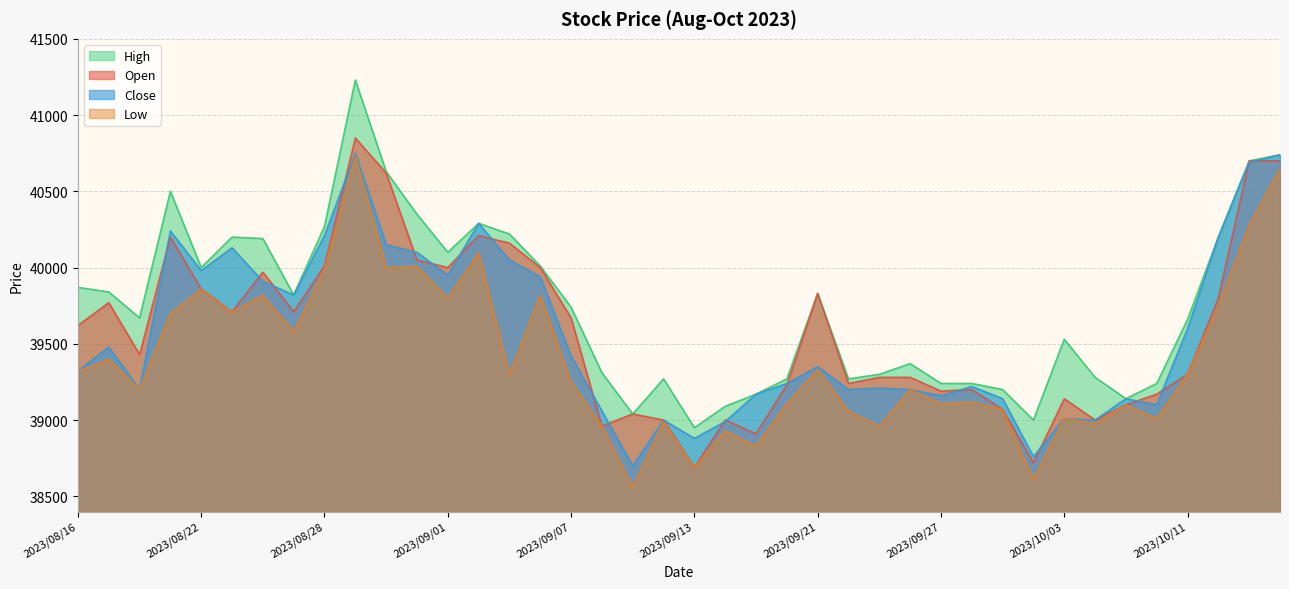

Reading left to right, transcribe all the data shown in this chart.

Open: 2023/08/16=39620	2023/08/17=39770	2023/08/18=39430	2023/08/21=40200	2023/08/22=39860	2023/08/23=39710	2023/08/24=39970	2023/08/25=39710	2023/08/28=40010	2023/08/29=40850	2023/08/30=40620	2023/08/31=40050	2023/09/01=40000	2023/09/04=40210	2023/09/05=40160	2023/09/06=40000	2023/09/07=39670	2023/09/08=38960	2023/09/11=39040	2023/09/12=39000	2023/09/13=38690	2023/09/14=39000	2023/09/19=38910	2023/09/20=39230	2023/09/21=39830	2023/09/22=39240	2023/09/25=39280	2023/09/26=39280	2023/09/27=39190	2023/09/28=39200	2023/09/29=39070	2023/10/02=38720	2023/10/03=39140	2023/10/04=39000	2023/10/05=39100	2023/10/10=39170	2023/10/11=39300	2023/10/12=39800	2023/10/13=40700	2023/10/16=40700
High: 2023/08/16=39870	2023/08/17=39840	2023/08/18=39670	2023/08/21=40500	2023/08/22=40000	2023/08/23=40200	2023/08/24=40190	2023/08/25=39820	2023/08/28=40270	2023/08/29=41230	2023/08/30=40630	2023/08/31=40350	2023/09/01=40100	2023/09/04=40290	2023/09/05=40220	2023/09/06=40010	2023/09/07=39740	2023/09/08=39310	2023/09/11=39040	2023/09/12=39270	2023/09/13=38950	2023/09/14=39090	2023/09/19=39170	2023/09/20=39270	2023/09/21=39830	2023/09/22=39270	2023/09/25=39300	2023/09/26=39370	2023/09/27=39240	2023/09/28=39240	2023/09/29=39200	2023/10/02=39000	2023/10/03=39530	2023/10/04=39280	2023/10/05=39140	2023/10/10=39240	2023/10/11=39660	2023/10/12=40200	2023/10/13=40700	2023/10/16=40740
Low: 2023/08/16=39320	2023/08/17=39400	2023/08/18=39200	2023/08/21=39700	2023/08/22=39860	2023/08/23=39710	2023/08/24=39820	2023/08/25=39580	2023/08/28=39990	2023/08/29=40730	2023/08/30=40000	2023/08/31=40010	2023/09/01=39800	2023/09/04=40100	2023/09/05=39300	2023/09/06=39820	2023/09/07=39250	2023/09/08=38960	2023/09/11=38560	2023/09/12=38990	2023/09/13=38690	2023/09/14=38930	2023/09/19=38830	2023/09/20=39110	2023/09/21=39330	2023/09/22=39060	2023/09/25=38960	2023/09/26=39200	2023/09/27=39110	2023/09/28=39120	2023/09/29=39070	2023/10/02=38610	2023/10/03=39010	2023/10/04=38980	2023/10/05=39100	2023/10/10=39010	2023/10/11=39300	2023/10/12=39750	2023/10/13=40280	2023/10/16=40650
Close: 2023/08/16=39320	2023/08/17=39480	2023/08/18=39200	2023/08/21=40240	2023/08/22=39980	2023/08/23=40130	2023/08/24=39910	2023/08/25=39820	2023/08/28=40210	2023/08/29=40750	2023/08/30=40150	2023/08/31=40100	2023/09/01=39950	2023/09/04=40290	2023/09/05=40050	2023/09/06=39940	2023/09/07=39420	2023/09/08=39060	2023/09/11=38700	2023/09/12=39000	2023/09/13=38880	2023/09/14=38990	2023/09/19=39170	2023/09/20=39240	2023/09/21=39350	2023/09/22=39200	2023/09/25=39210	2023/09/26=39200	2023/09/27=39160	2023/09/28=39220	2023/09/29=39140	2023/10/02=38760	2023/10/03=39010	2023/10/04=39000	2023/10/05=39140	2023/10/10=39100	2023/10/11=39600	2023/10/12=40200	2023/10/13=40690	2023/10/16=40740